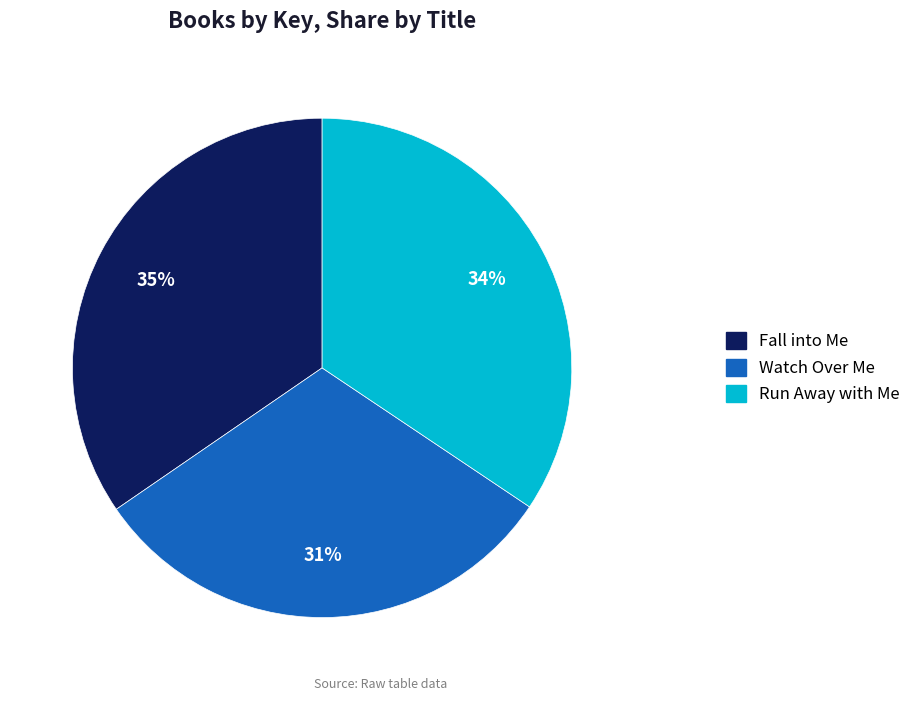

Is it true that Fall into Me is 35% of the pie?

True